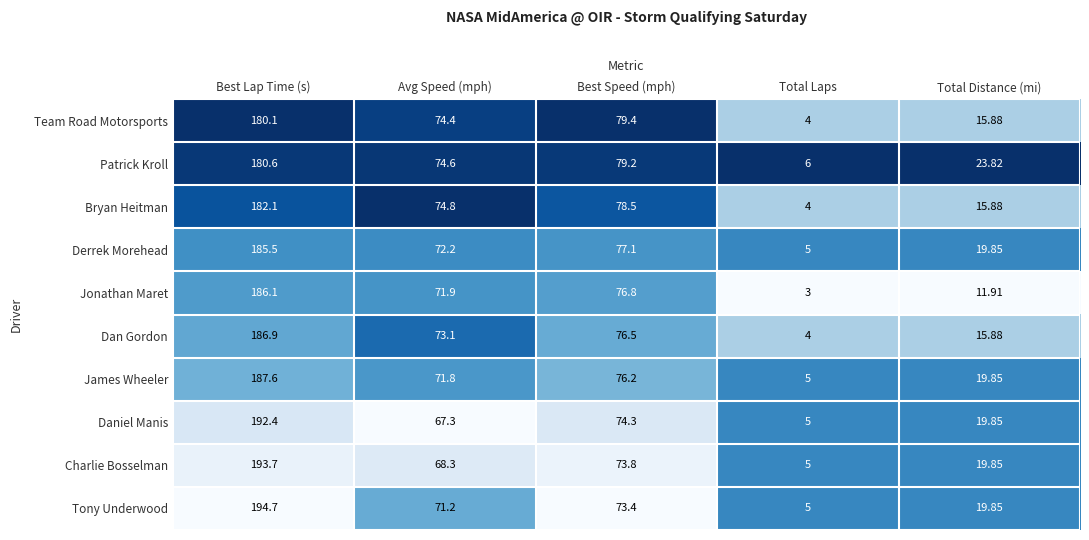

Rank the series at Best Lap Time (s) from highest to lowest value.

Tony Underwood, Charlie Bosselman, Daniel Manis, James Wheeler, Dan Gordon, Jonathan Maret, Derrek Morehead, Bryan Heitman, Patrick Kroll, Team Road Motorsports